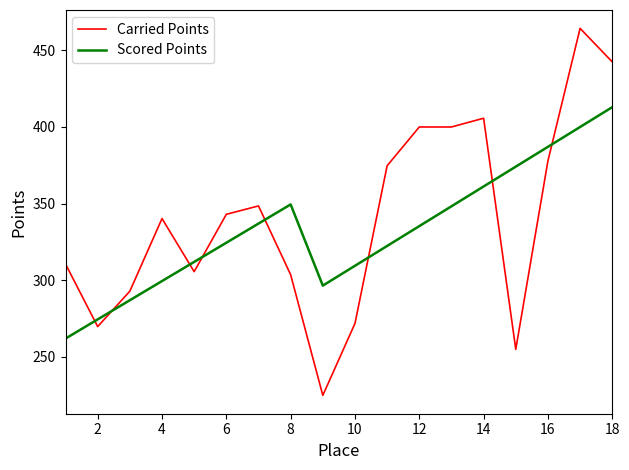

True or false: Scored Points and Carried Points cross at least once.

True